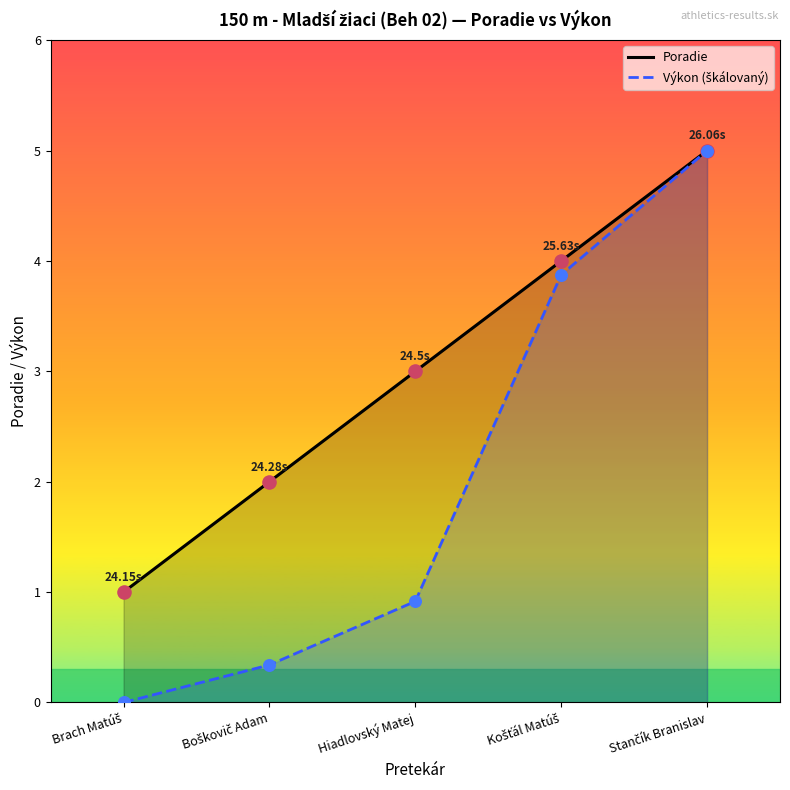

Which series reaches the minimum Y coordinate?

Výkon (škálovaný)